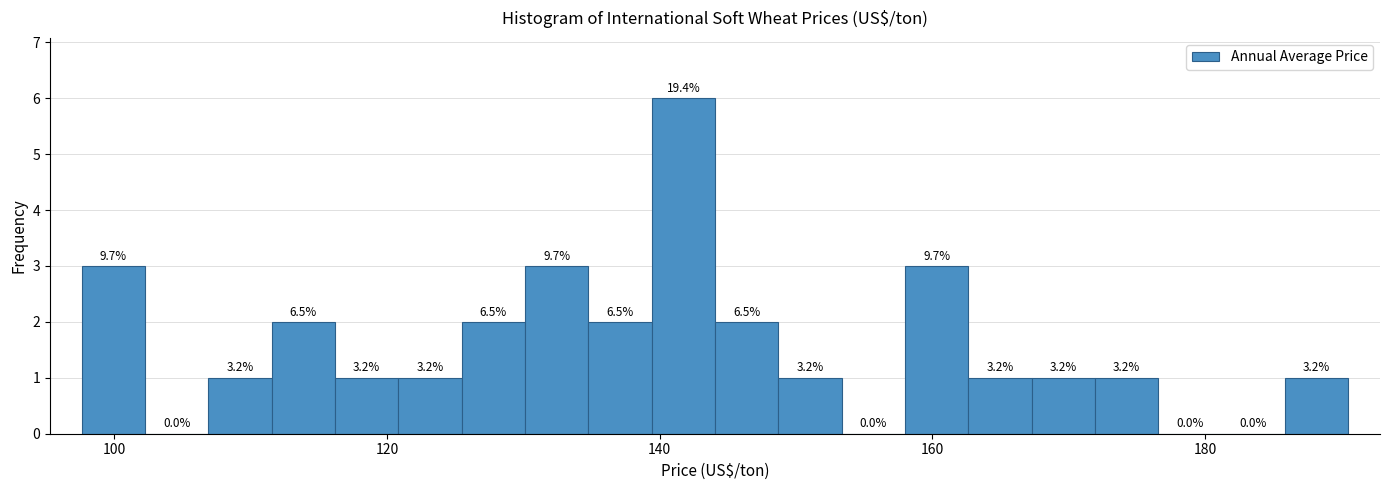

Around what value on the x-axis is the tallest bar? Give the approximate position of its centre, as read against the axis.

142